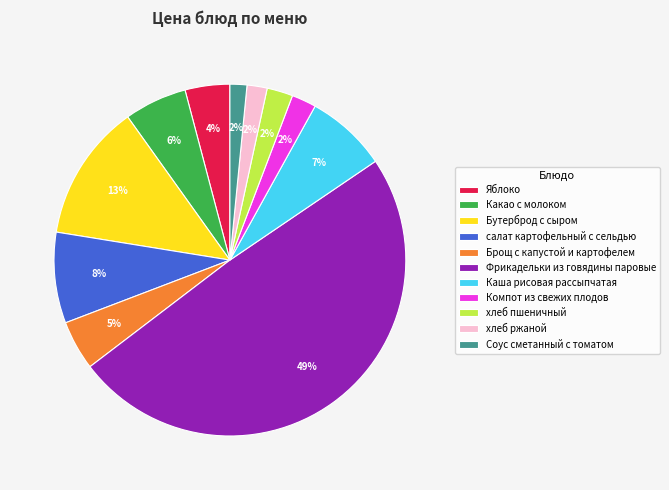

How many slices are in this pie chart?

11